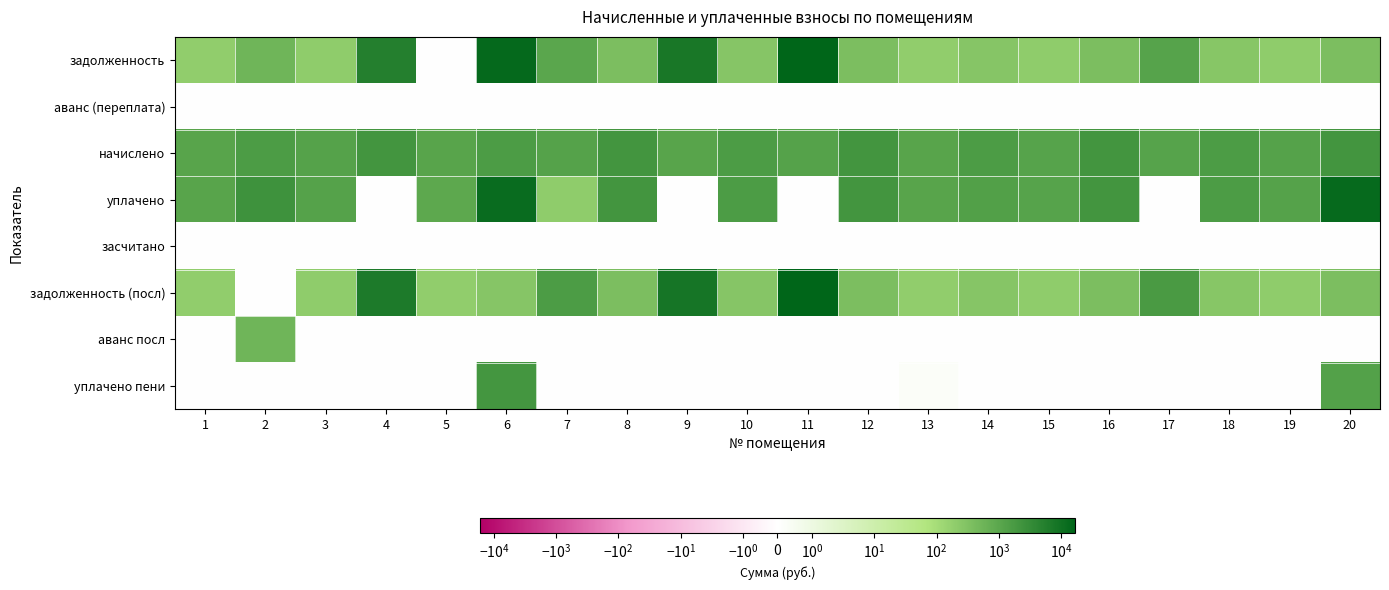

At which category does the chart reach its peak across all series?

11